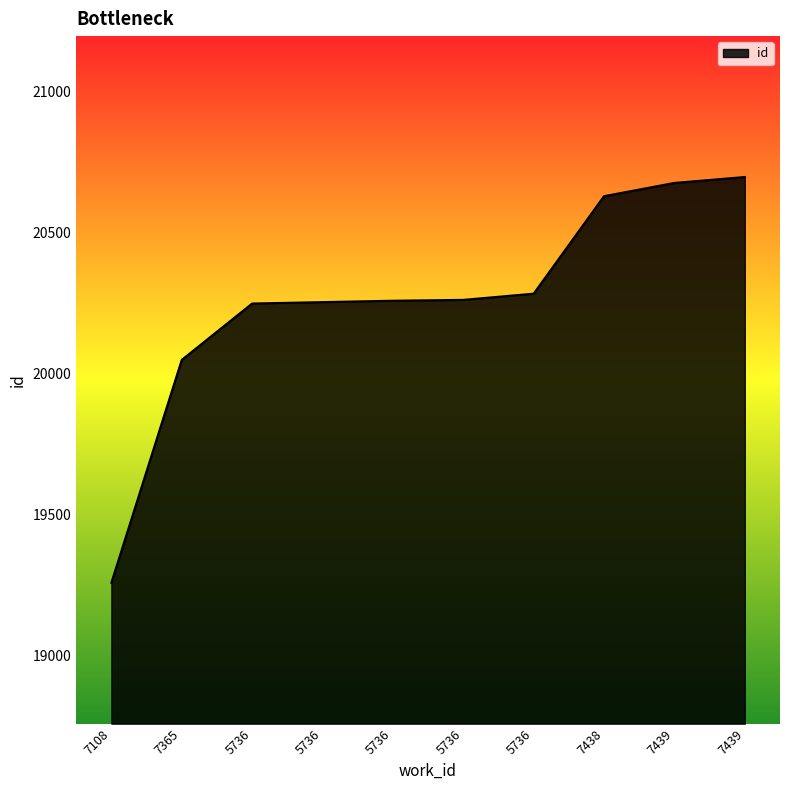

How many lines are shown in the chart?

1